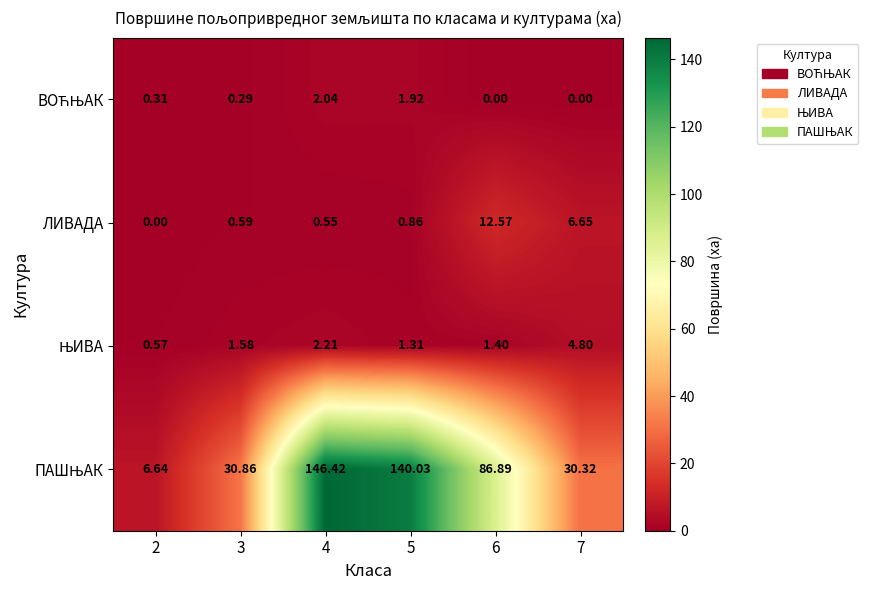

What is the maximum value shown in the chart?

146.4